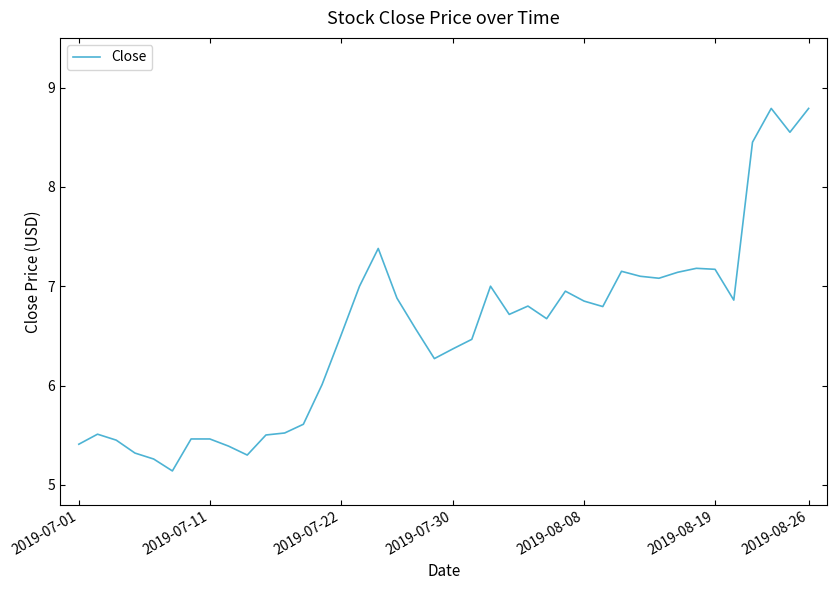

What is the minimum value shown in the chart?

5.1